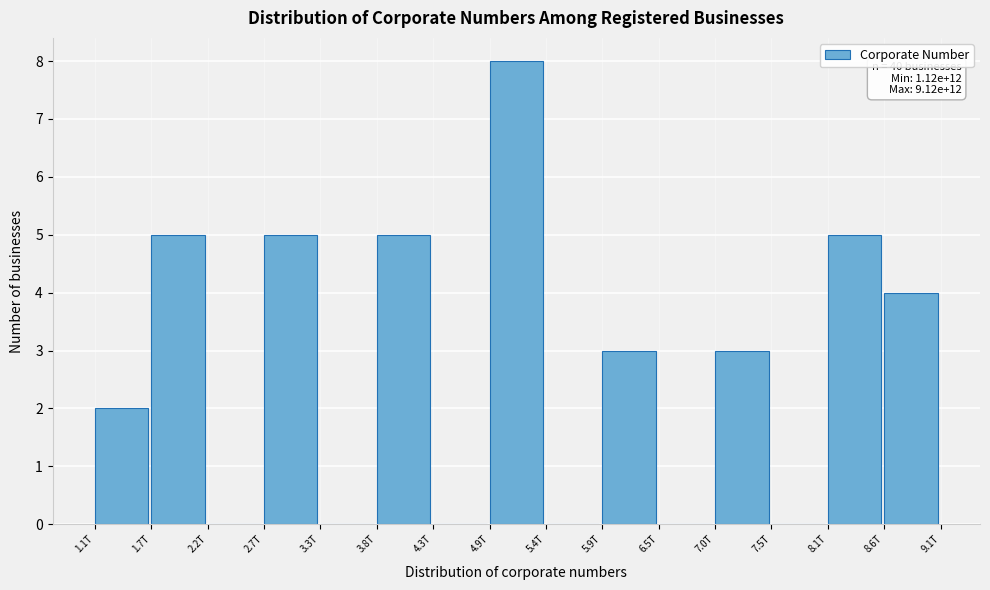

Reading right to left, transcribe all the data shown in this chart.

8.6T=4	8.1T=5	7.5T=0	7.0T=3	6.5T=0	5.9T=3	5.4T=0	4.9T=8	4.3T=0	3.8T=5	3.3T=0	2.7T=5	2.2T=0	1.7T=5	1.1T=2